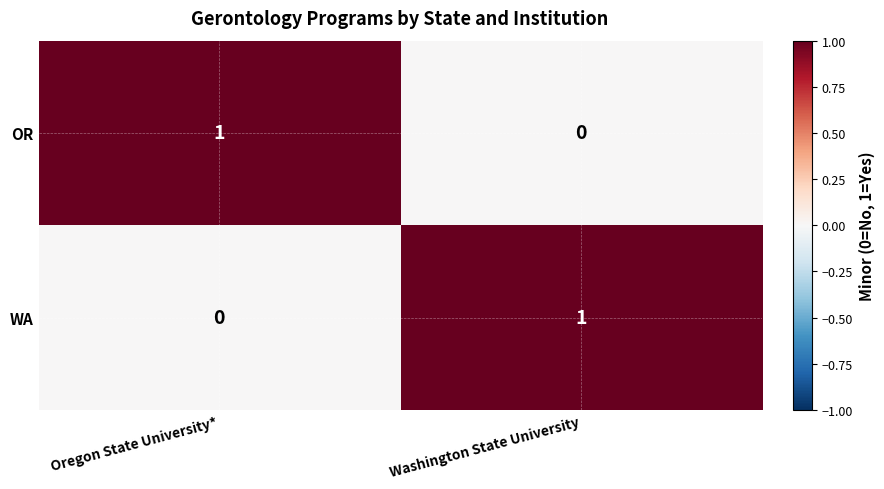

Count the number of categories in the chart.

2